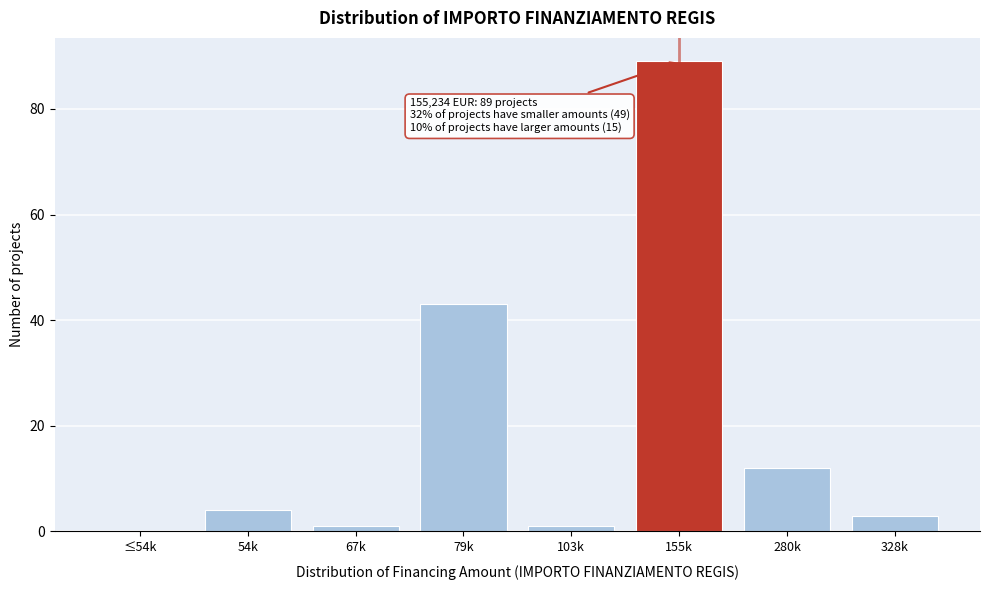

Reading left to right, what are all the values shown in this chart?

≤54k=0	54k=4	67k=1	79k=43	103k=1	155k=89	280k=12	328k=3